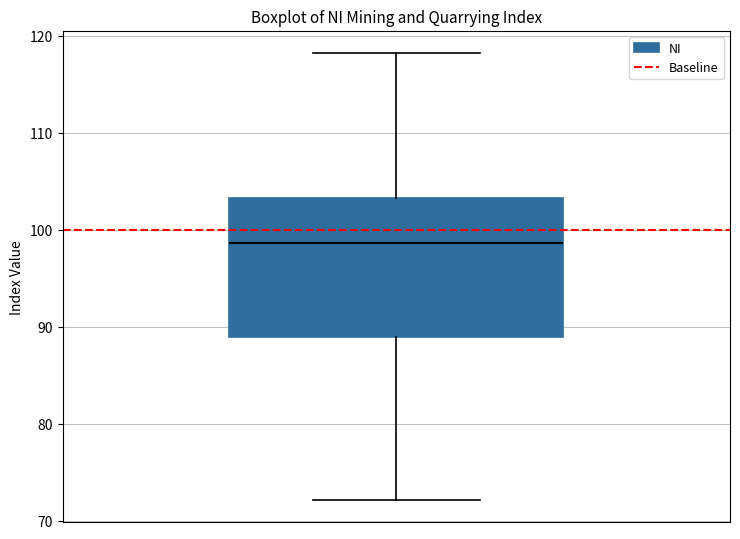

Read this box plot against the y-axis: the position of the median line, the range covered by the box, and the ends of both whiskers. The values are not printed on the chart, so give them approximately, as read against the axis.

median 99, box 89 to 103, whiskers 72 to 118